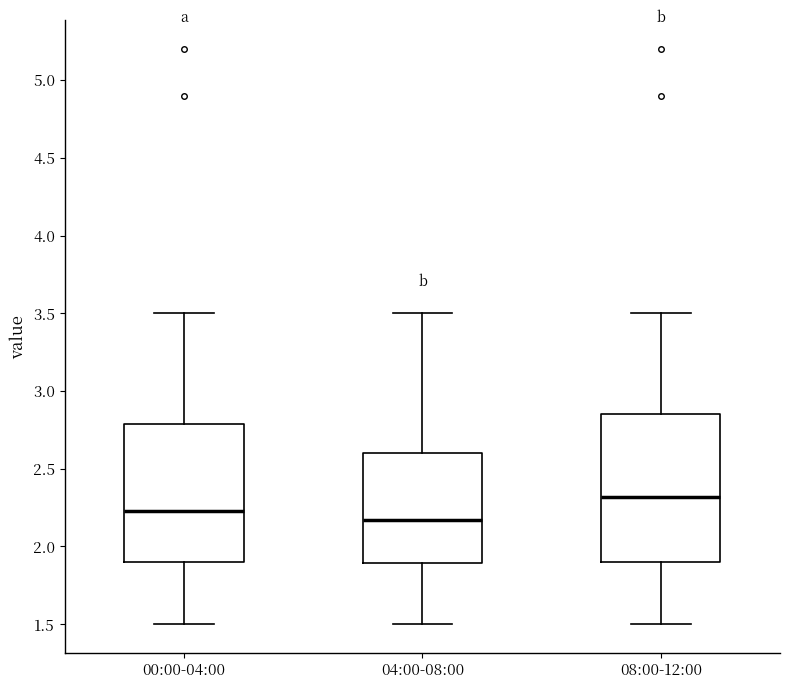

Where is the lower edge of the box for 00:00-04:00 on the y-axis? The values are not printed on the chart, so give them approximately, as read against the axis.

1.90